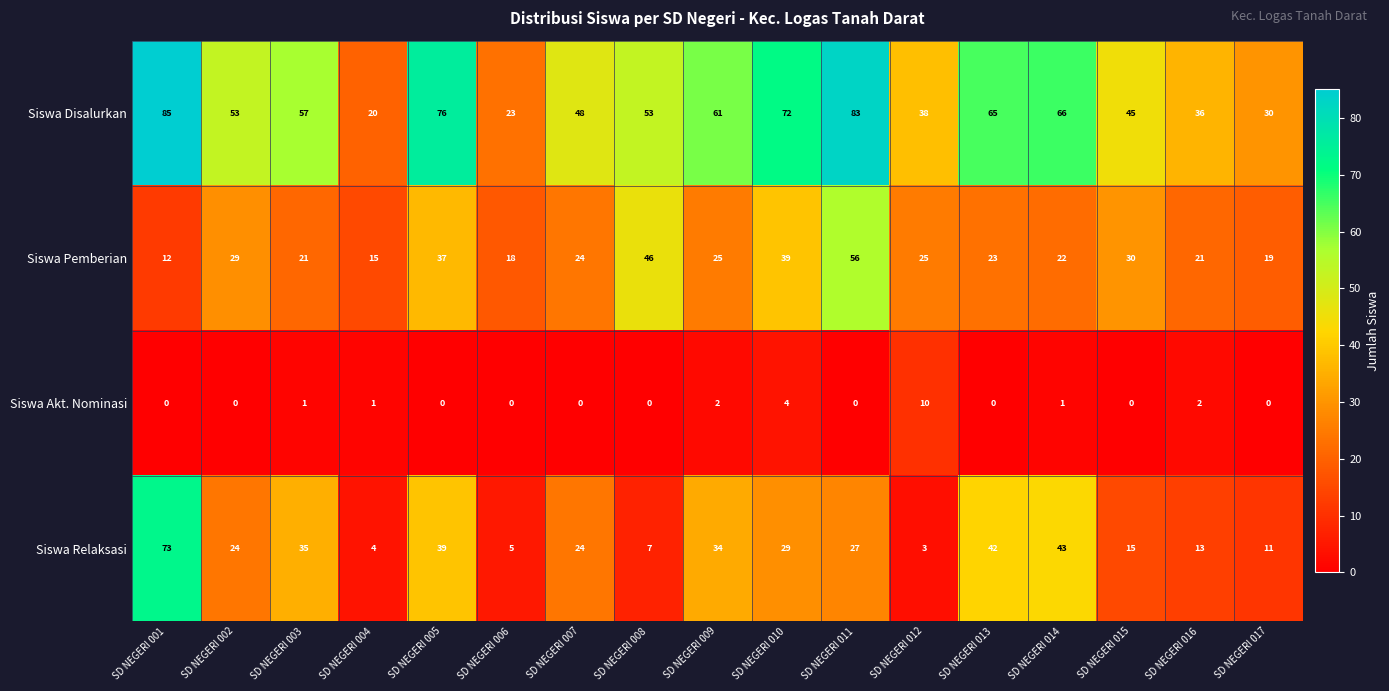

Which series has the largest total across all categories?

Siswa Disalurkan